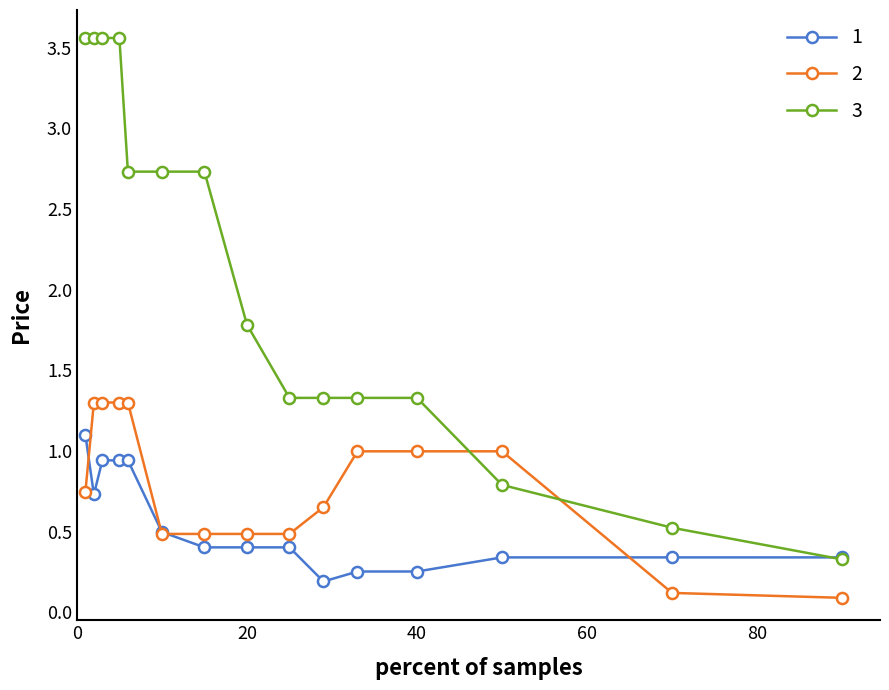

Is this an area chart (filled region under the line)?

No